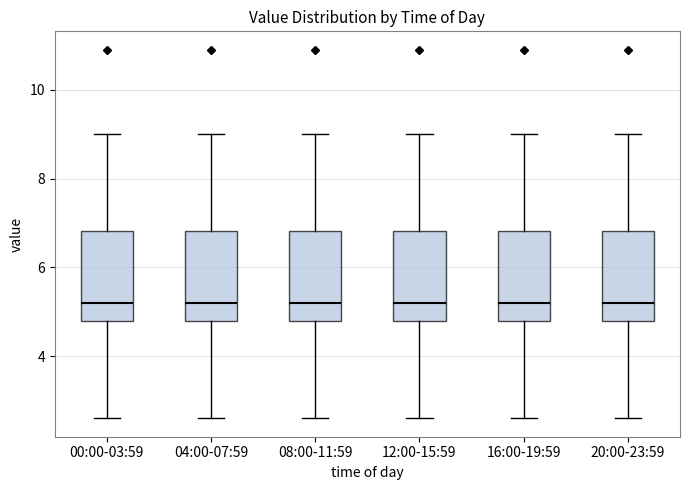

Reading left to right, transcribe this box plot: for each box, give where its median line is, the range the box spans, and where its two whiskers end, as read against the y-axis. The values are not printed on the chart, so give them approximately, as read against the axis.

00:00-03:59: median 5.2, box 4.8 to 6.8, whiskers 2.6 to 9.0
04:00-07:59: median 5.2, box 4.8 to 6.8, whiskers 2.6 to 9.0
08:00-11:59: median 5.2, box 4.8 to 6.8, whiskers 2.6 to 9.0
12:00-15:59: median 5.2, box 4.8 to 6.8, whiskers 2.6 to 9.0
16:00-19:59: median 5.2, box 4.8 to 6.8, whiskers 2.6 to 9.0
20:00-23:59: median 5.2, box 4.8 to 6.8, whiskers 2.6 to 9.0